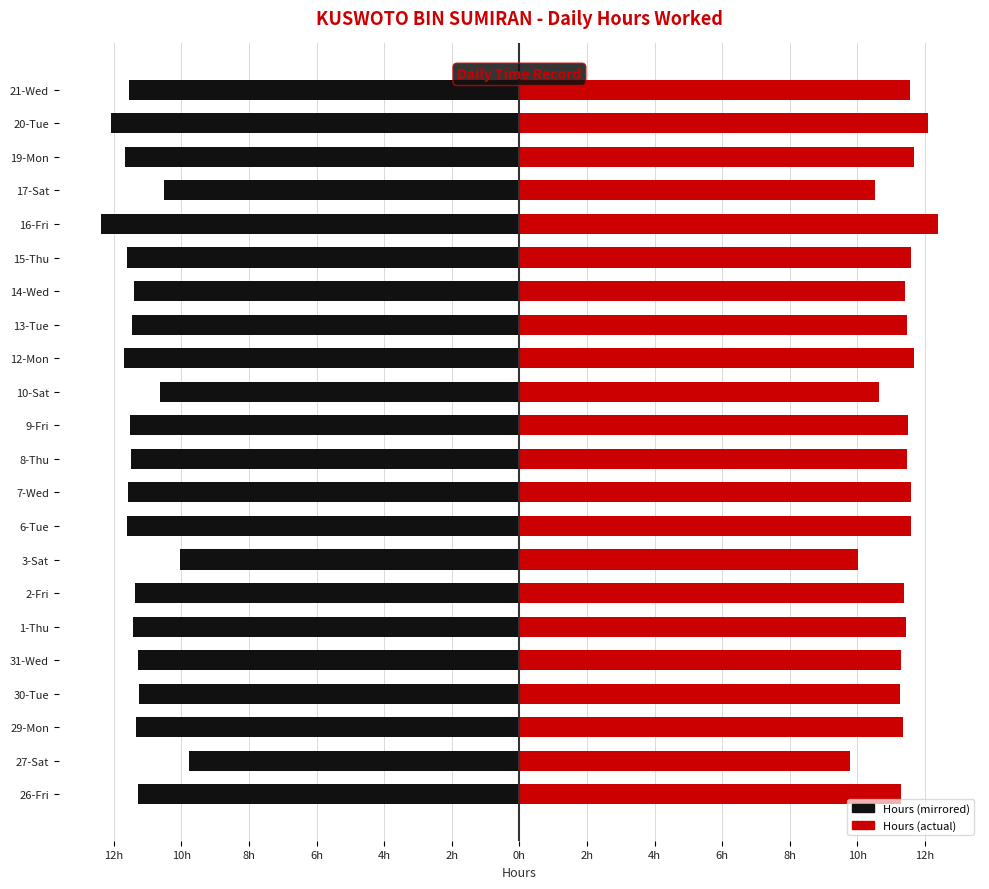

How many bars are there in each group?

2